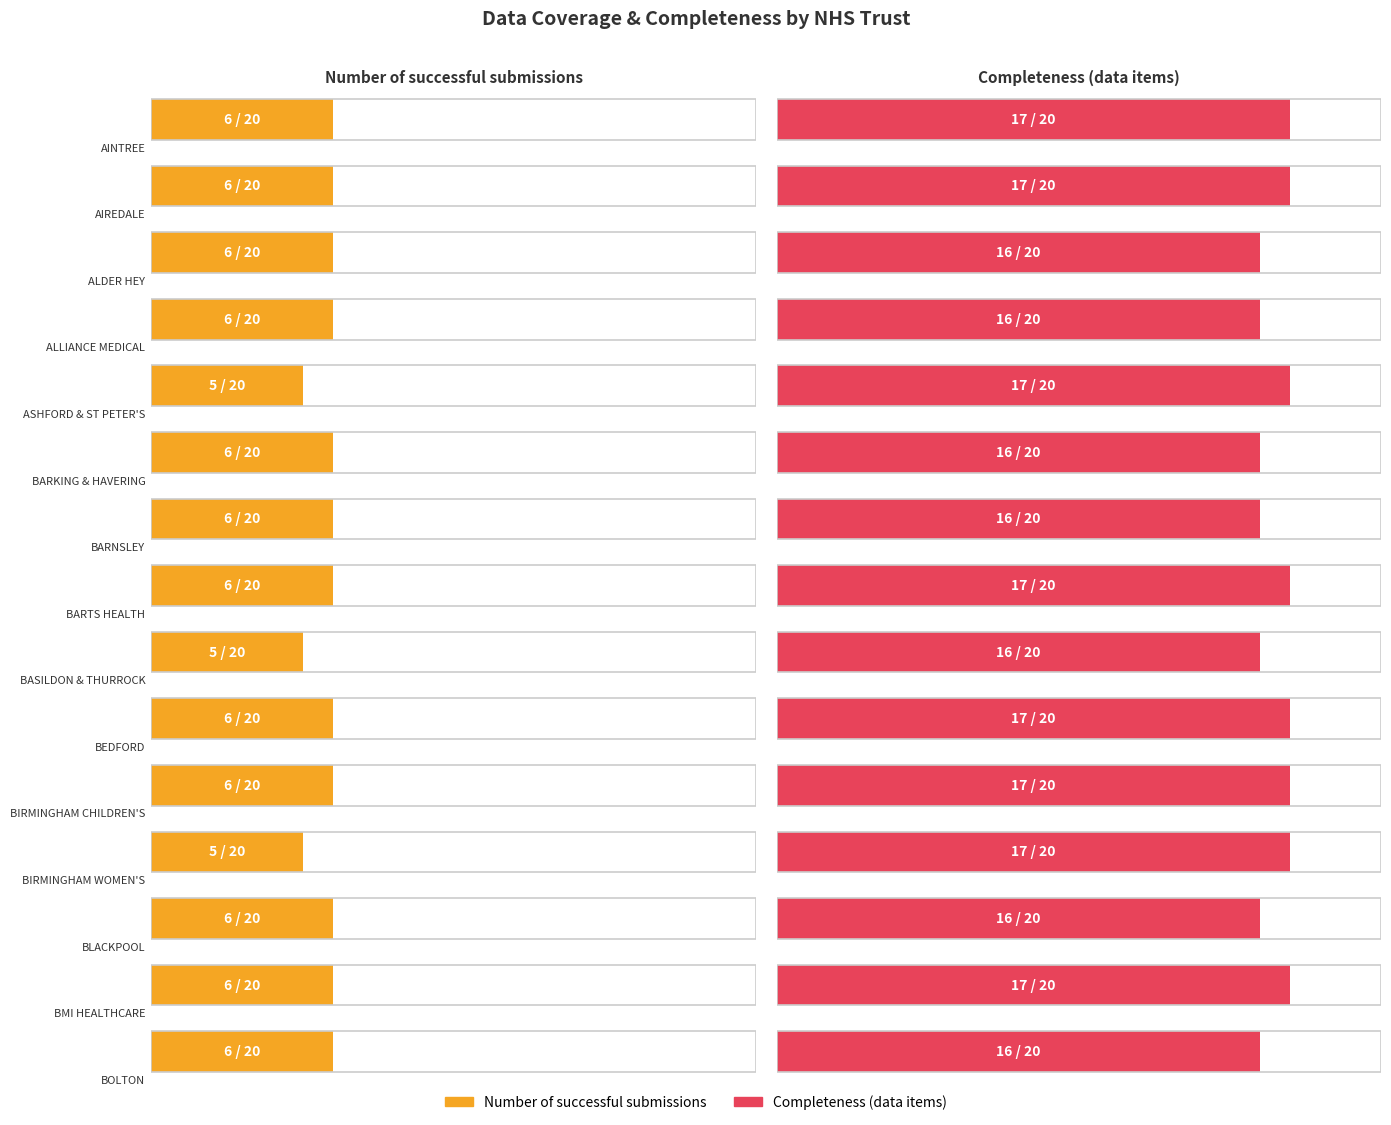

What is the difference between the Completeness (data items) values at AIREDALE and BOLTON?

1